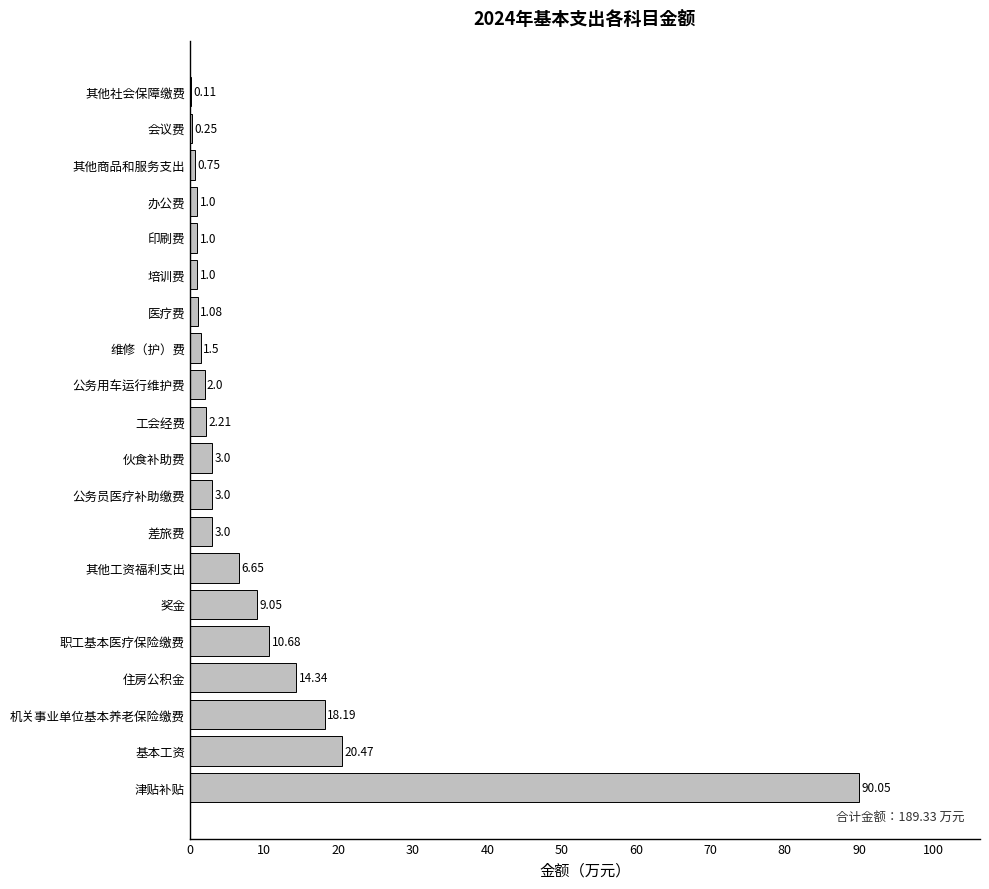

Does the chart contain stacked bars?

No